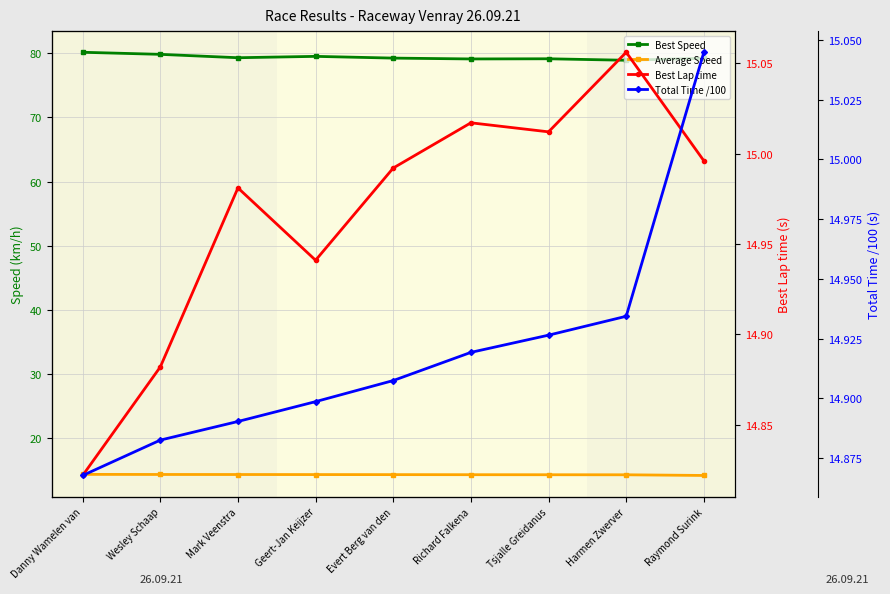

The Average Speed series shows 14.4 at Mark Veenstra. True or false?

True